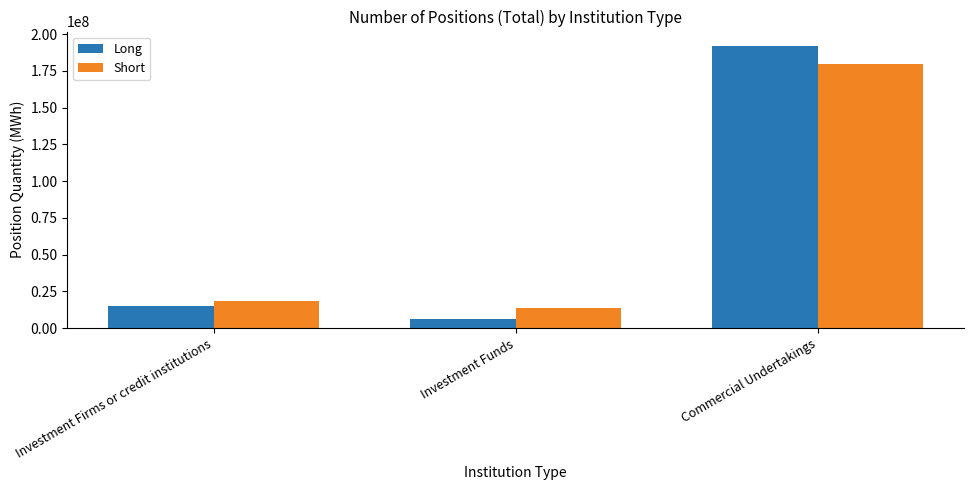

At which label does Long first exceed 15054297?

Investment Firms or credit institutions